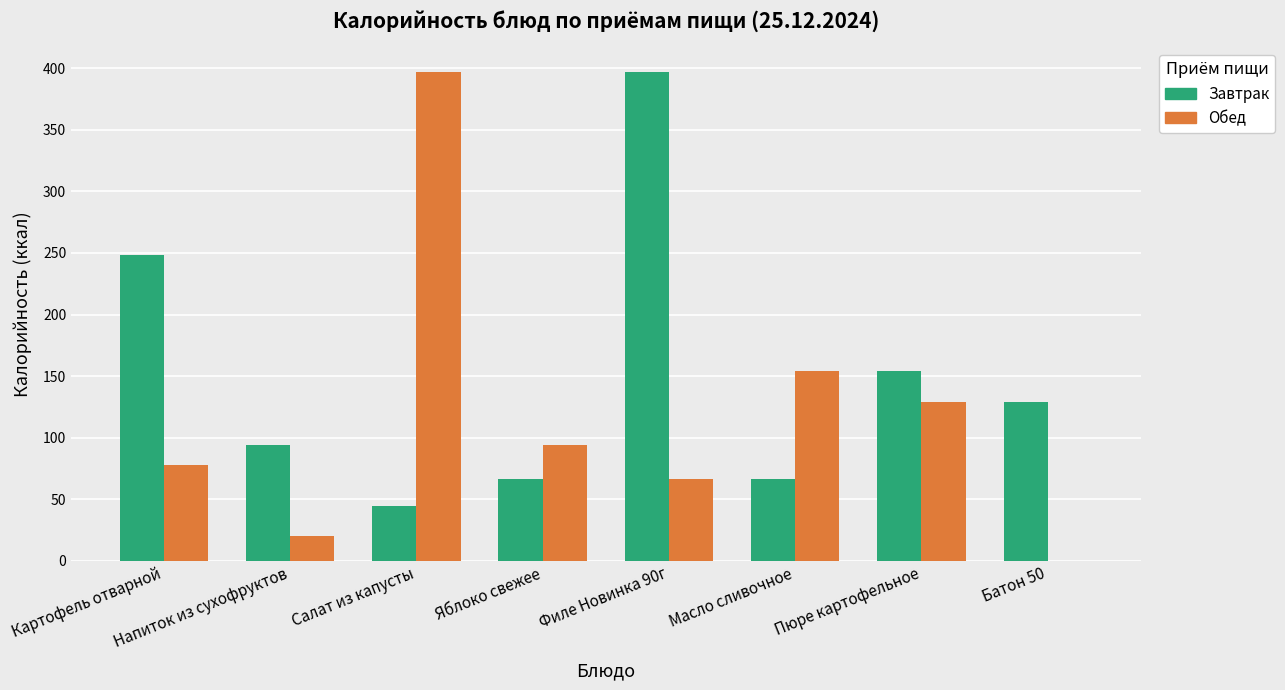

Where is Обед nearest to the value 198?

Масло сливочное